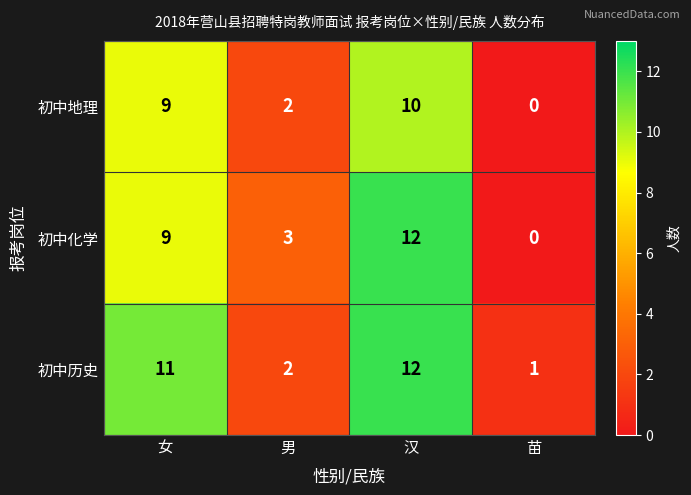

List the labels in order of 初中地理 value, smallest first.

苗, 男, 女, 汉